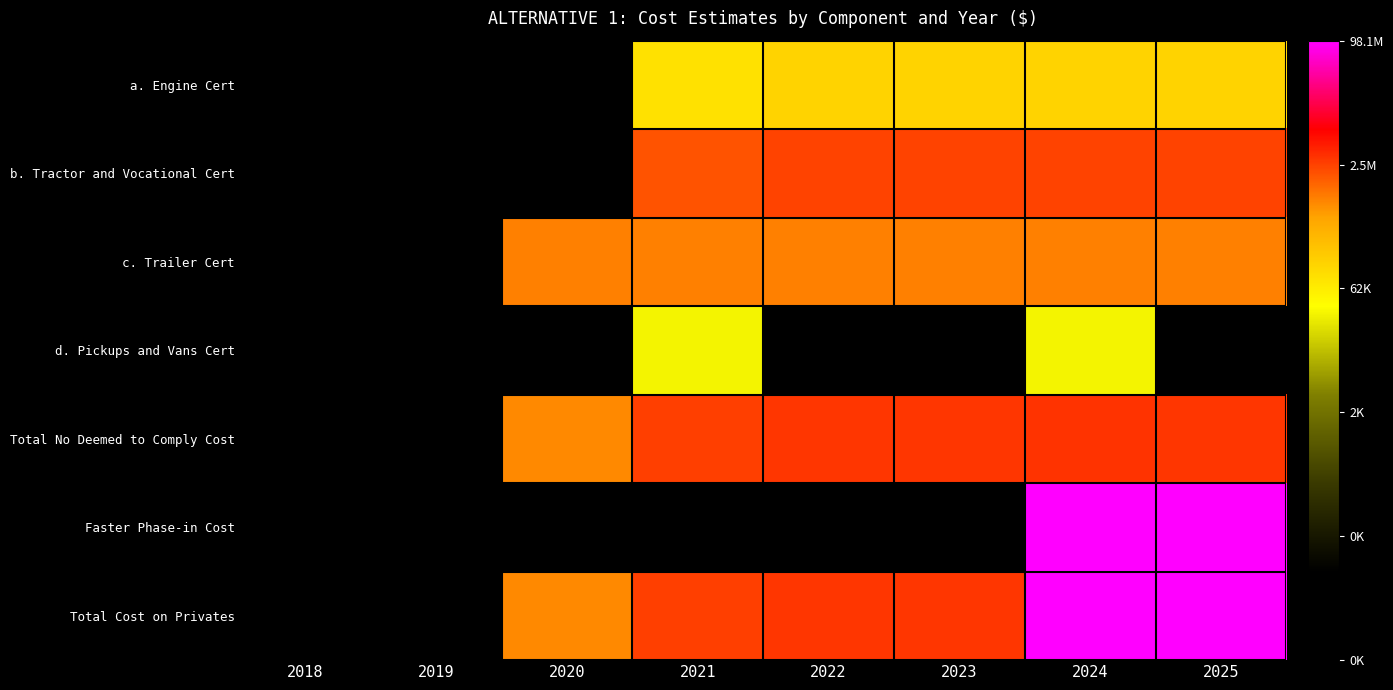

Rank the series at 2020 from highest to lowest value.

c. Trailer Cert, Total No Deemed to Comply Cost, Total Cost on Privates, a. Engine Cert, b. Tractor and Vocational Cert, d. Pickups and Vans Cert, Faster Phase-in Cost